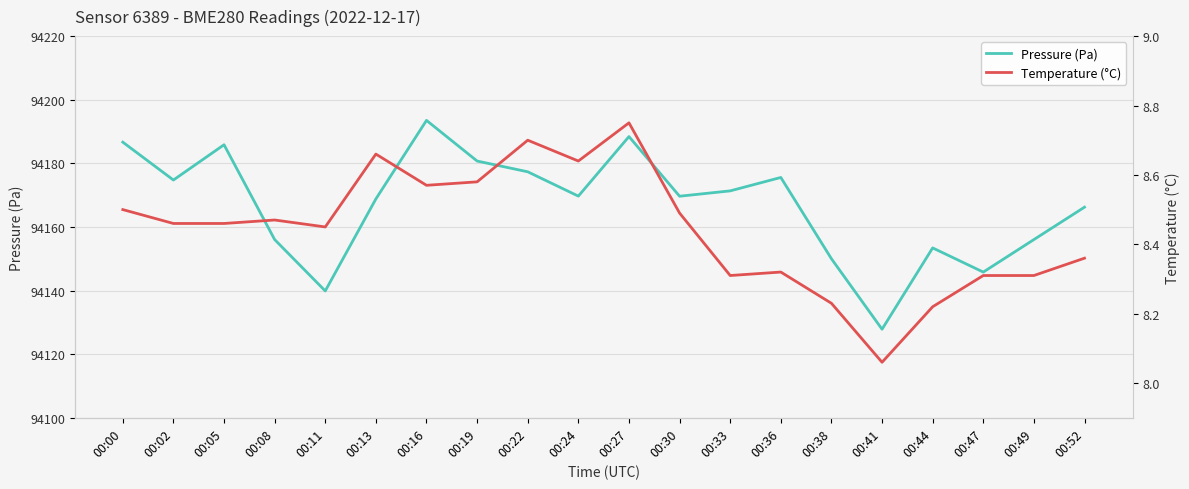

Which series has the largest total across all categories?

Pressure (Pa)